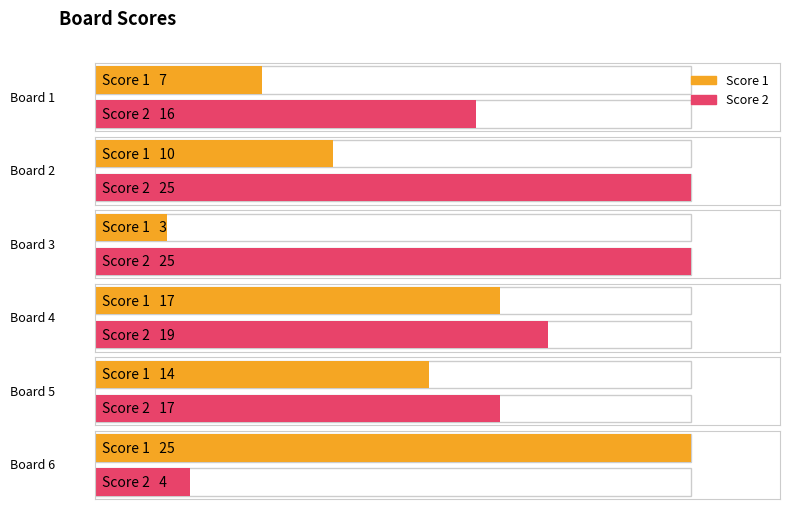

What is the difference between the maximum and minimum values in the Score 2 series?

21